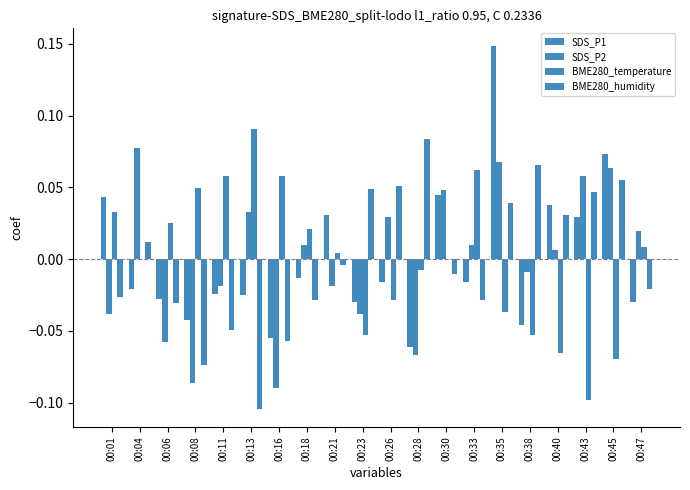

At how many categories does at least one series exceed 0?

20